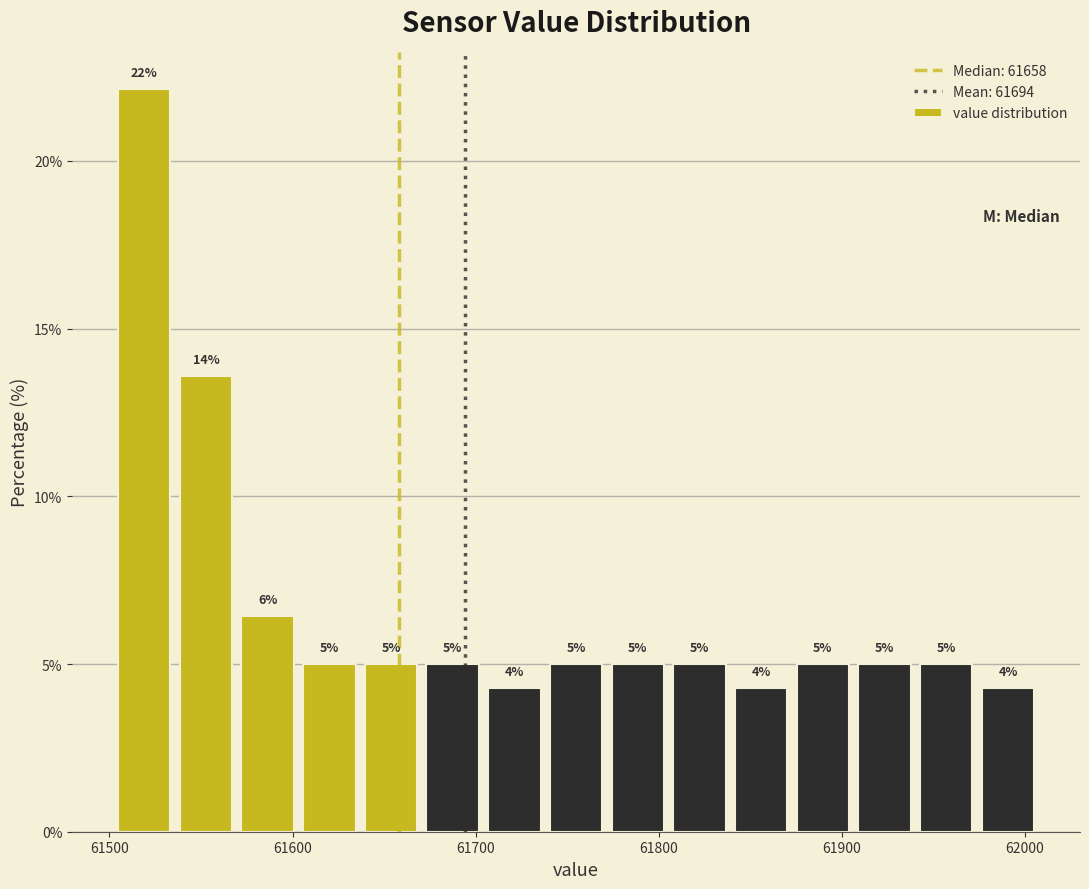

Read against the x-axis, roughly where is the centre of the tallest bar?

61520